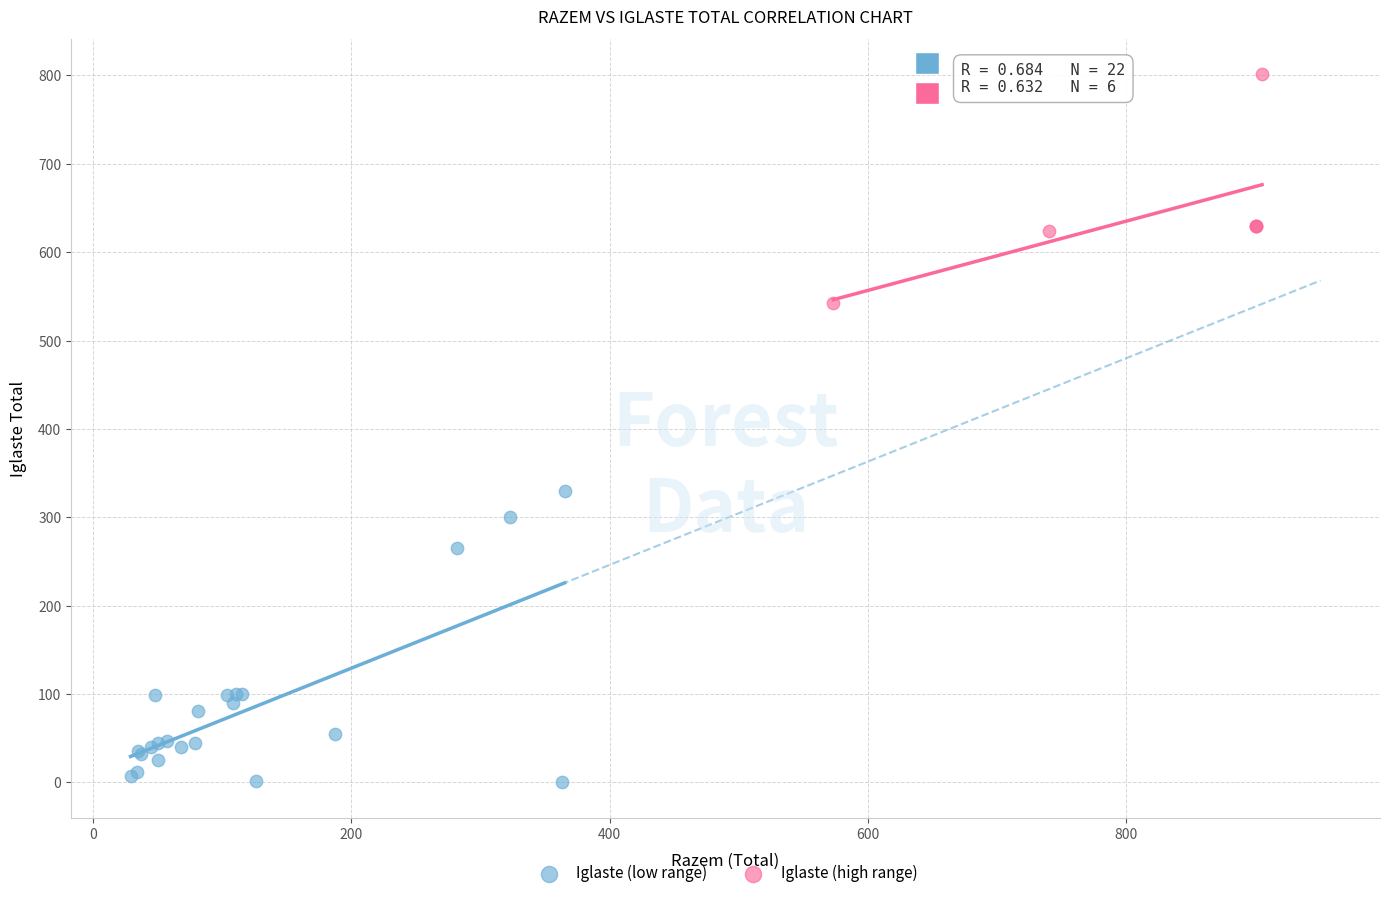

Which series reaches the minimum Y coordinate?

Iglaste (low range)